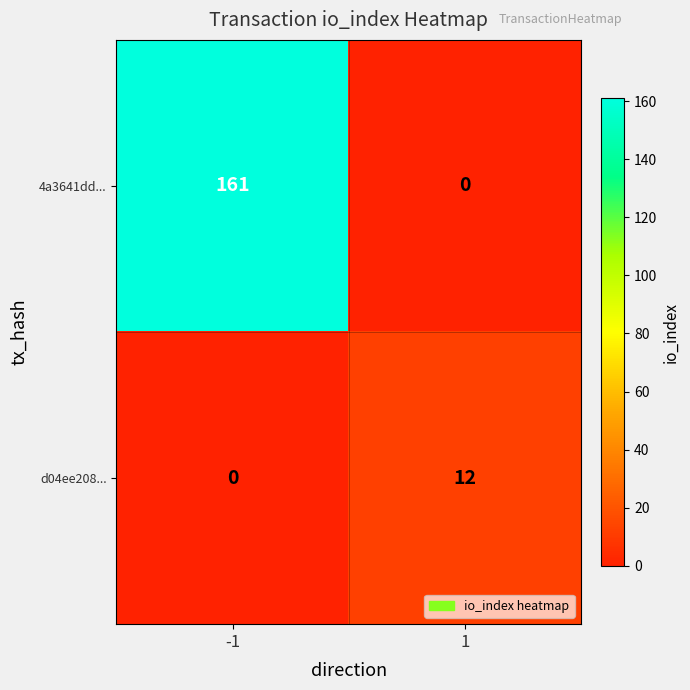

List the series in order of their peak value, lowest first.

d04ee208..., 4a3641dd...